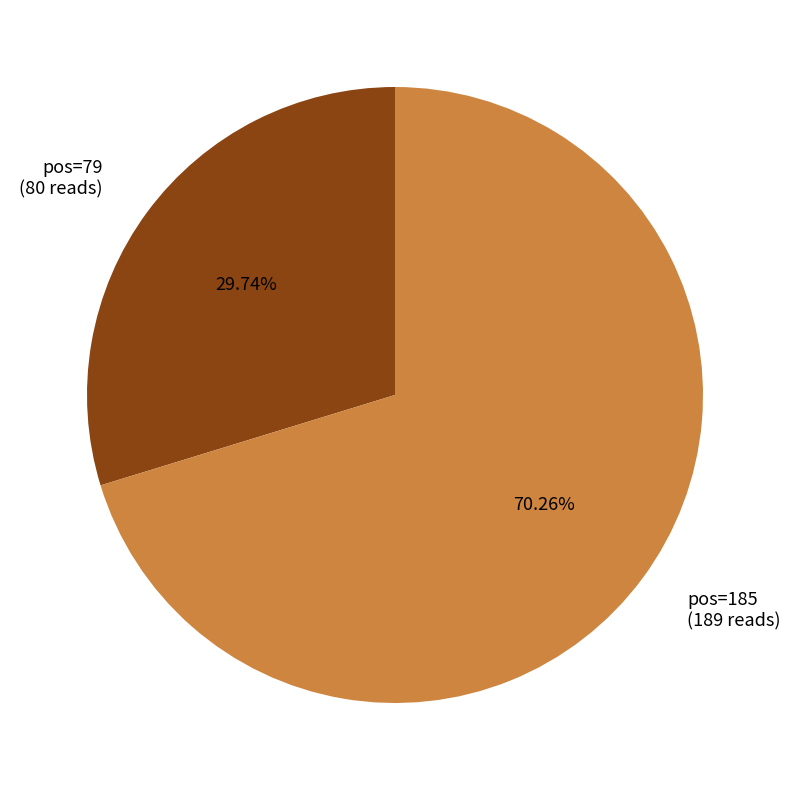

What is the ratio of the value at pos=185 to the value at pos=79?

2.4